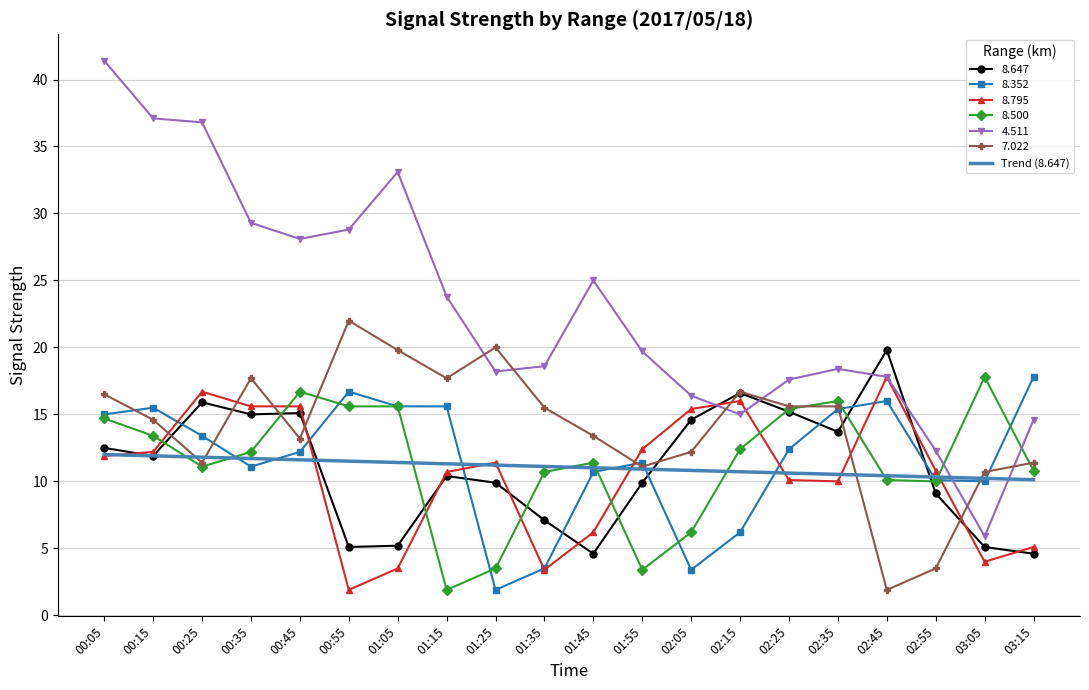

Where do 8.352 and 8.647 first cross each other?

00:15 and 00:25